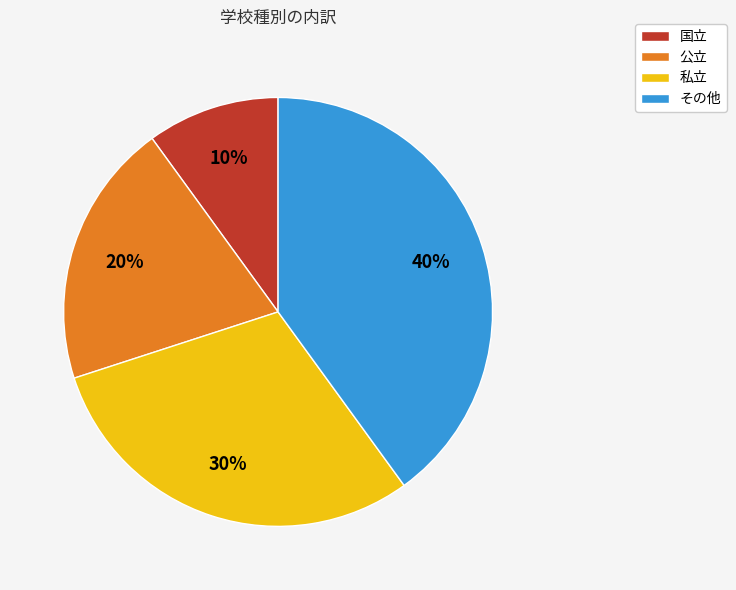

Count the number of slices in the pie.

4